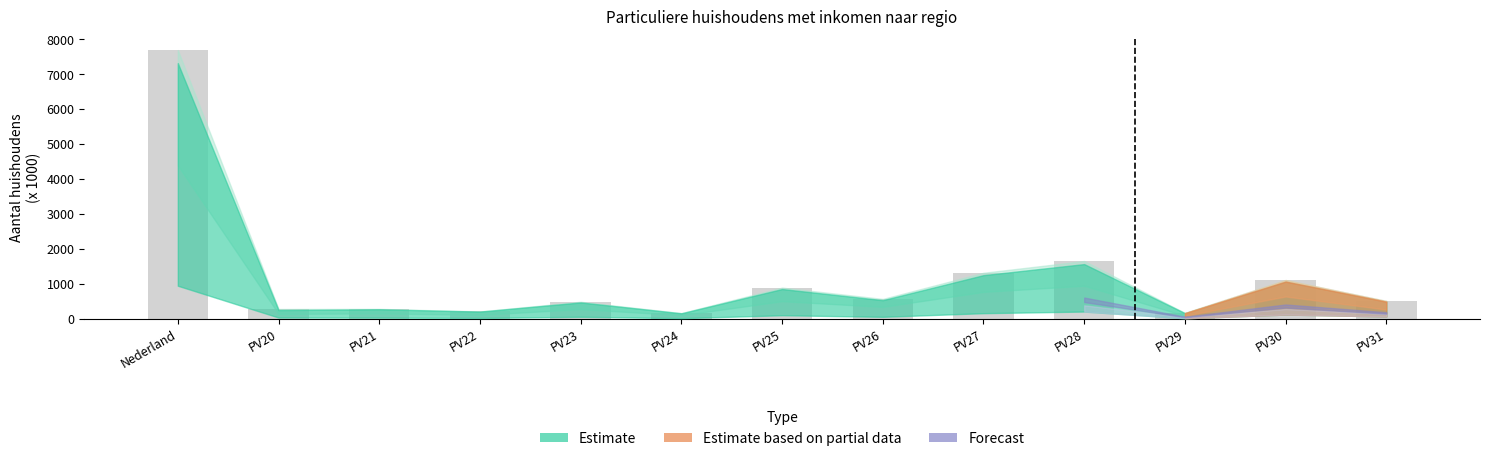

True or false: the data shows 1823.0 at PV30.

False